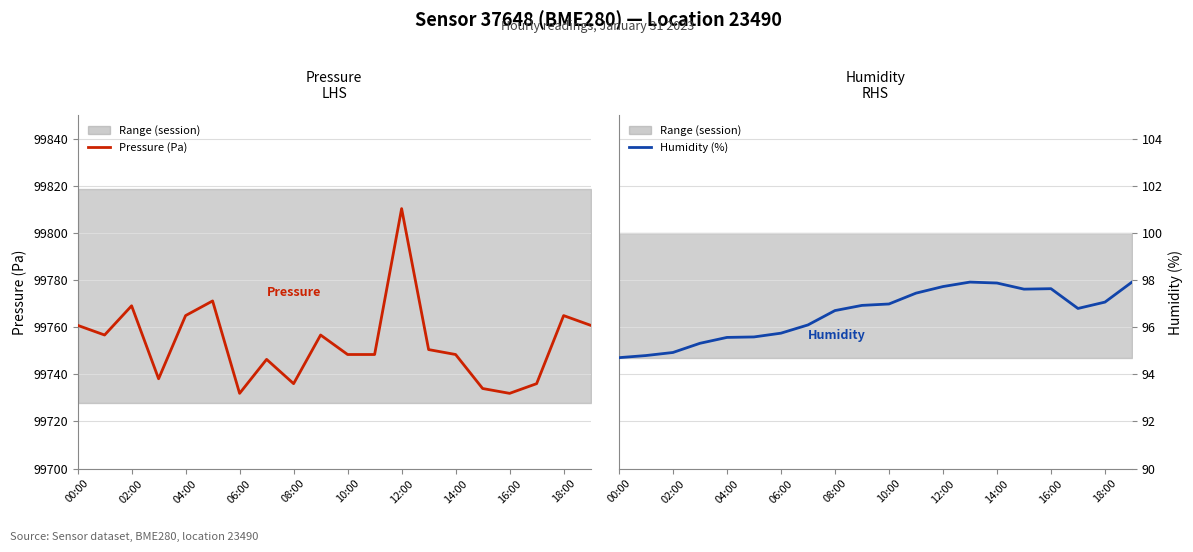

Which series has the widest spread of values?

Pressure (Pa)